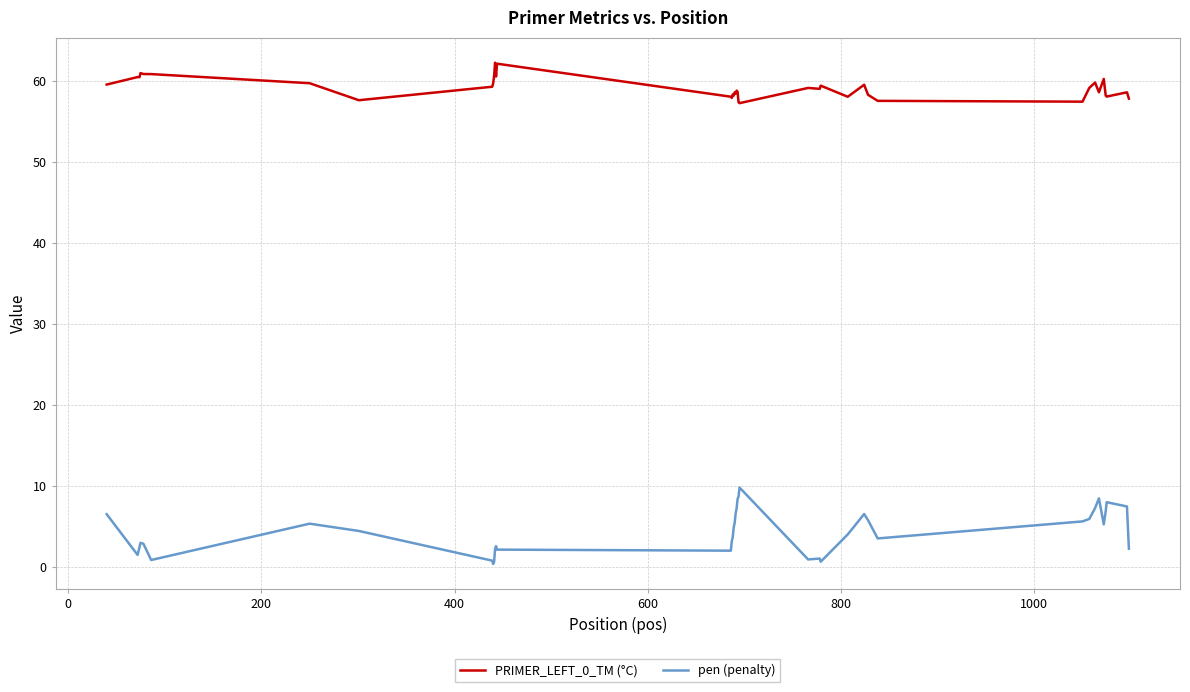

True or false: PRIMER_LEFT_0_TM (°C) and pen (penalty) cross at least once.

False